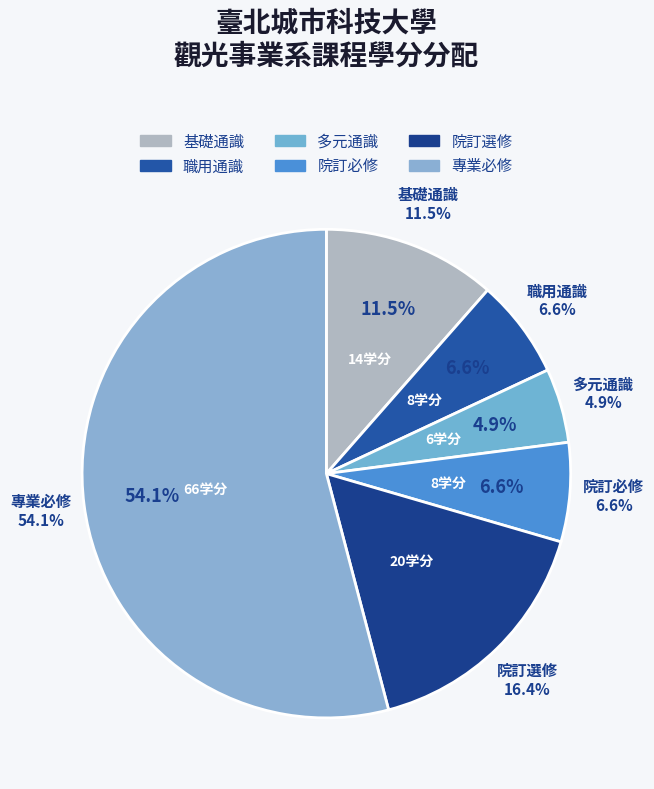

What is the change in value from 院訂必修 to 專業必修?

+58